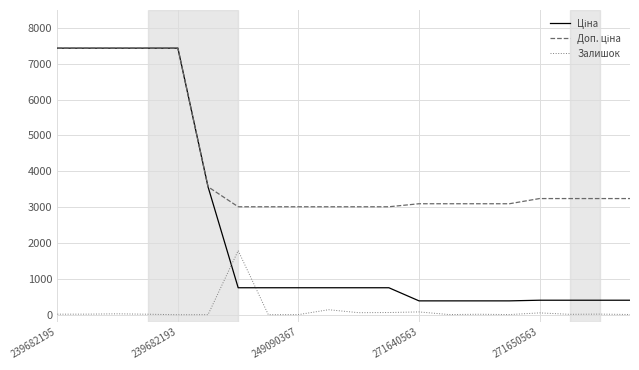

How many lines are shown in the chart?

3